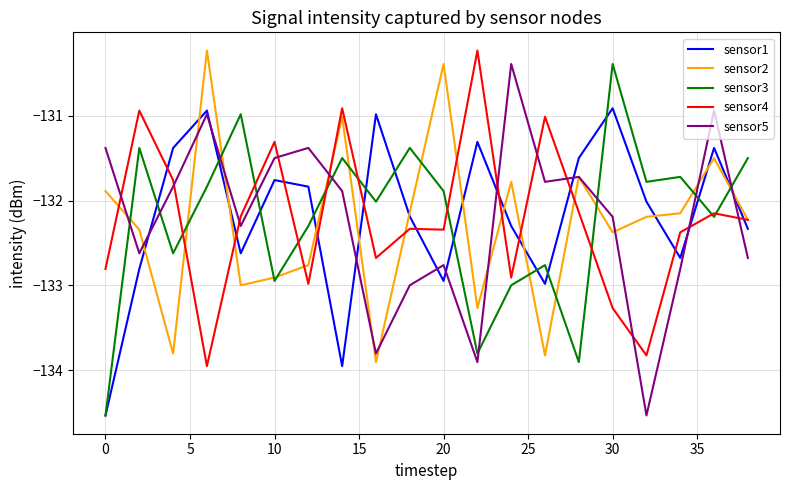

In sensor5, how many points are higher than both neighbors (excluding endpoints)?

6